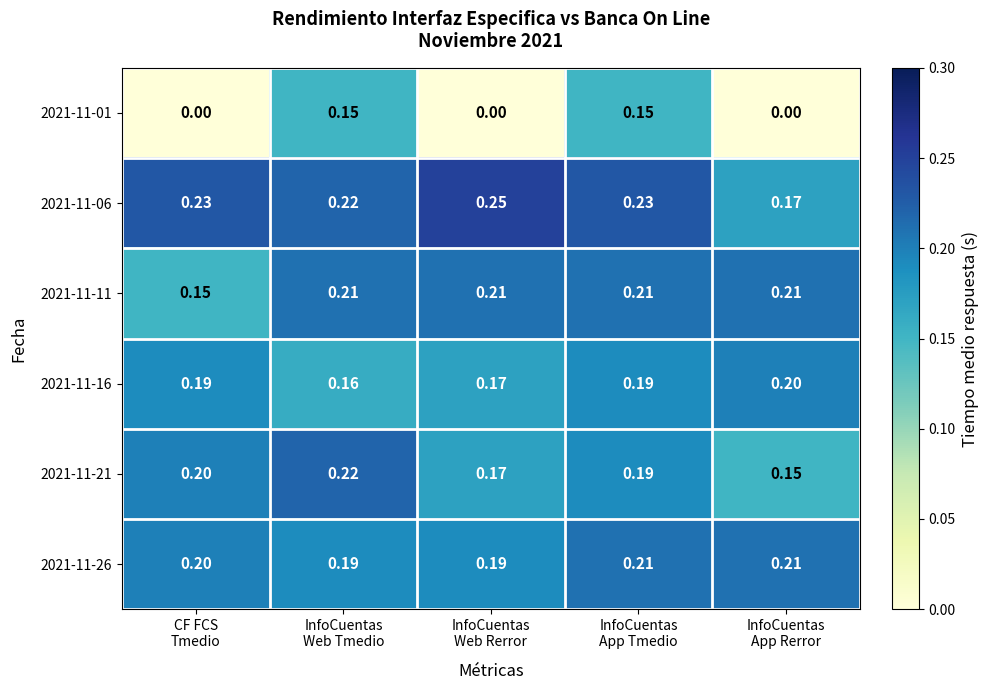

Which series changed the most between InfoCuentas
Web Rerror and InfoCuentas
App Tmedio?

2021-11-01